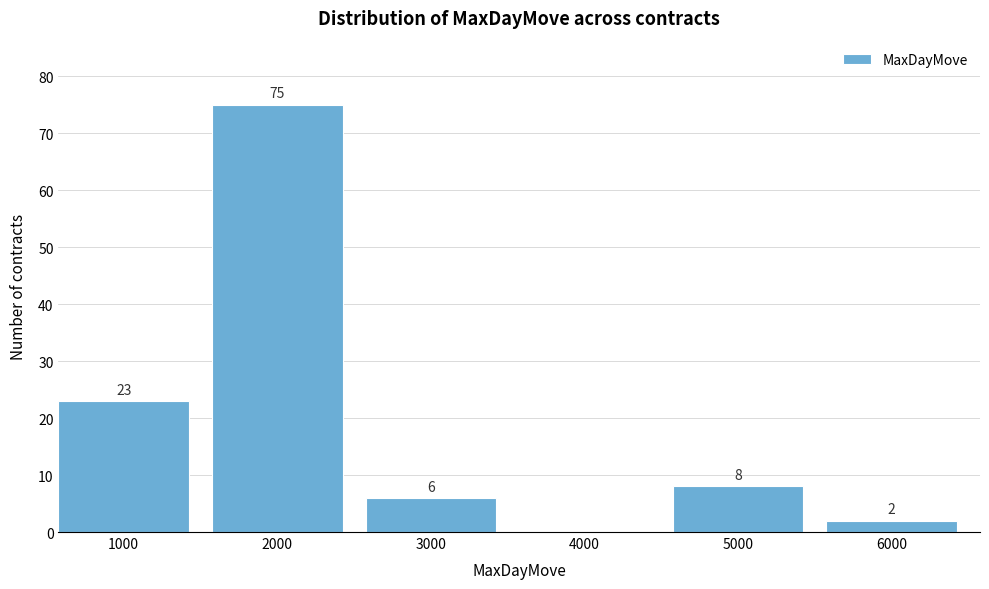

Reading right to left, transcribe all the data shown in this chart.

6000=2	5000=8	4000=0	3000=6	2000=75	1000=23